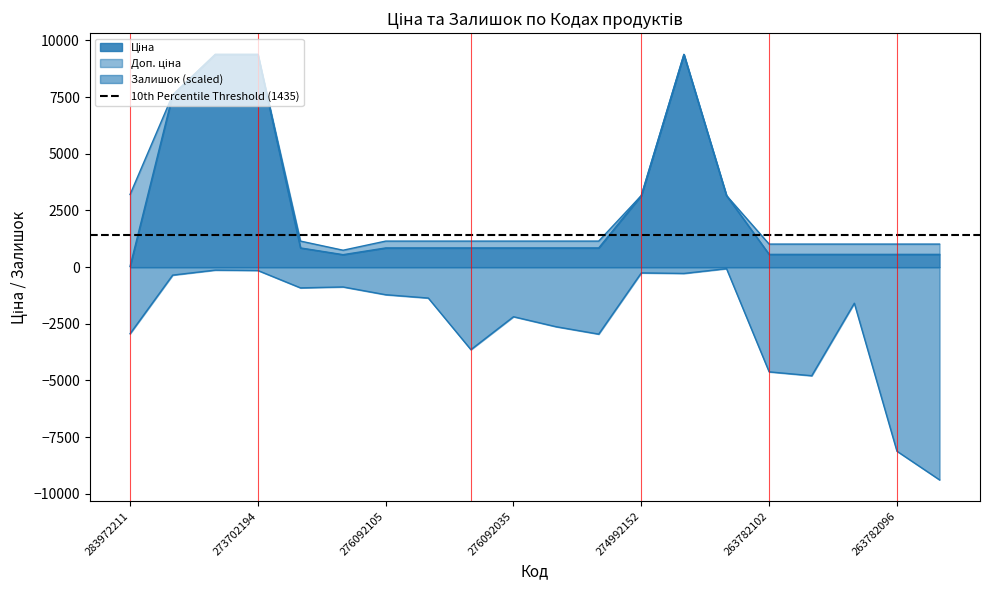

Rank the series by their maximum value, from highest to lowest.

Ціна, Доп. ціна, Залишок